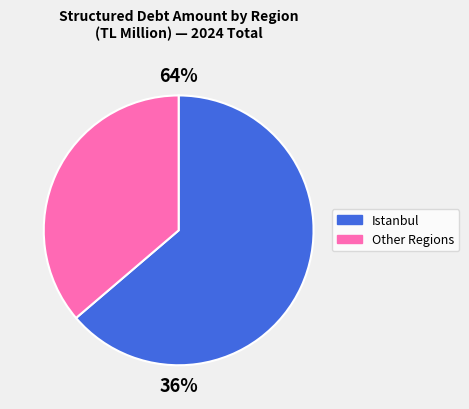

What is the majority slice?

Istanbul